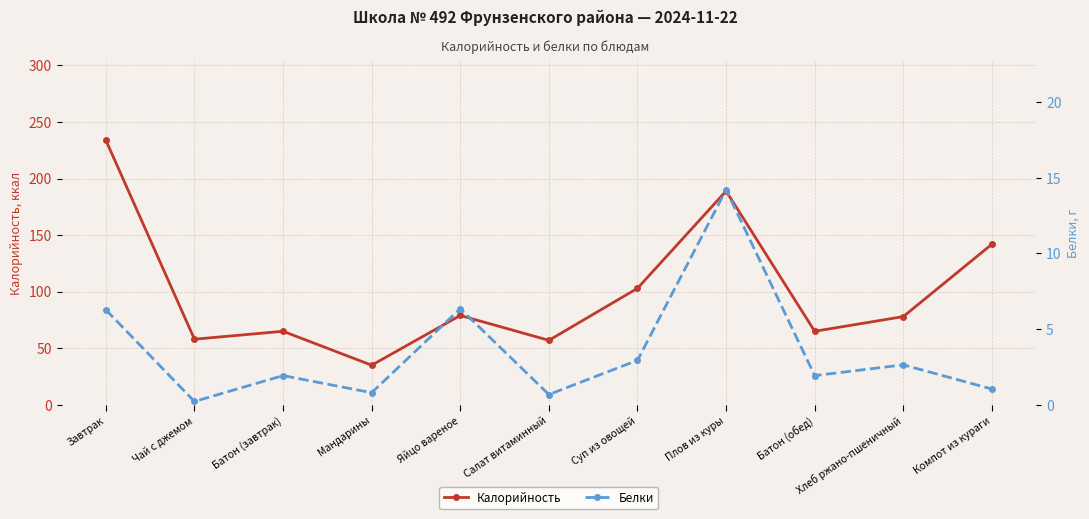

What is the label of the 7th point from the right?

Яйцо вареное